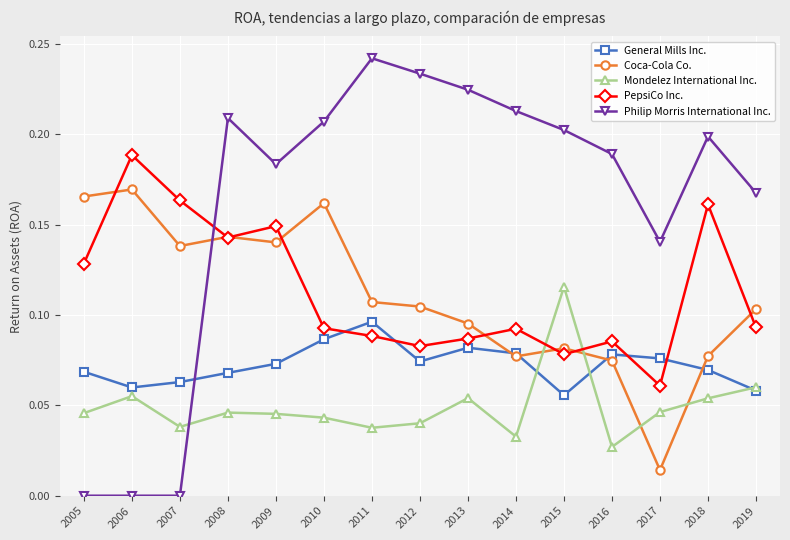

The value of Coca-Cola Co. at 2015 is 0.0. True or false?

False